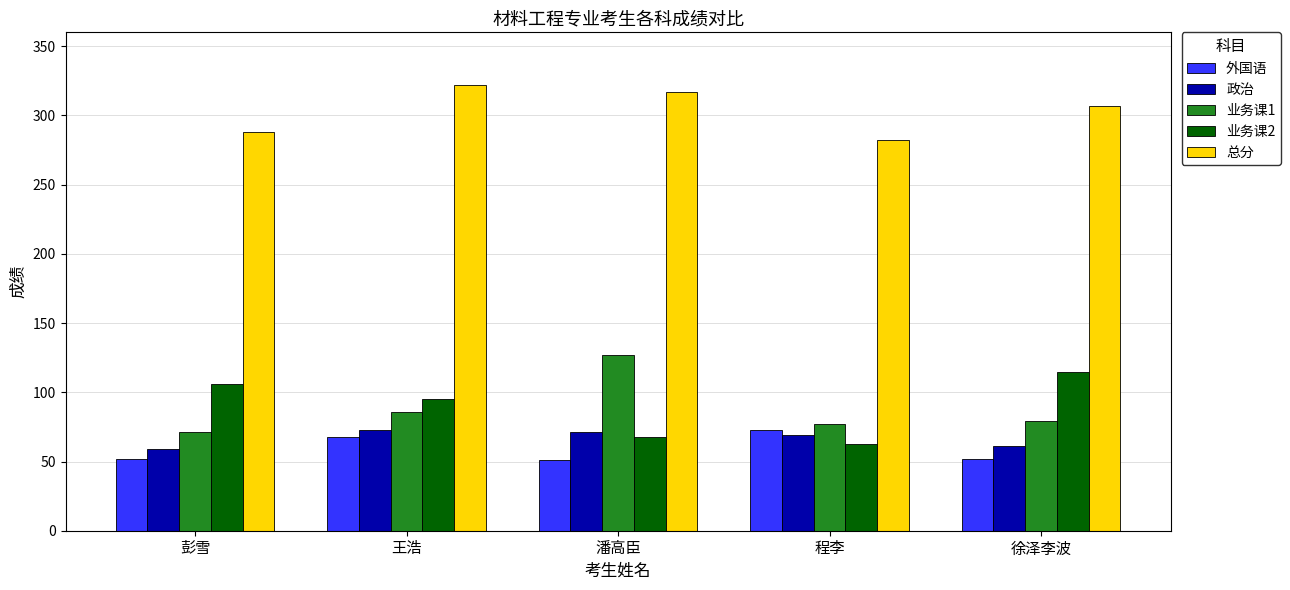

How many categories are shown in the chart?

5